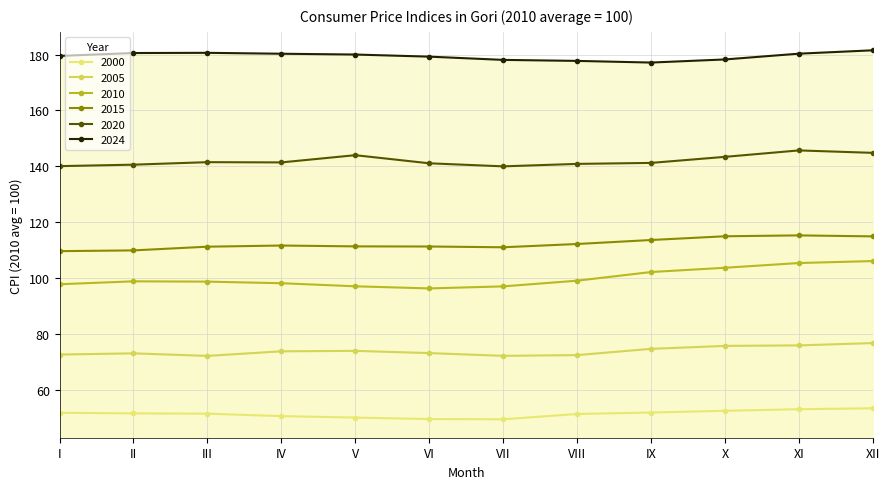

Where is 2024 nearest to the value 179?

VI